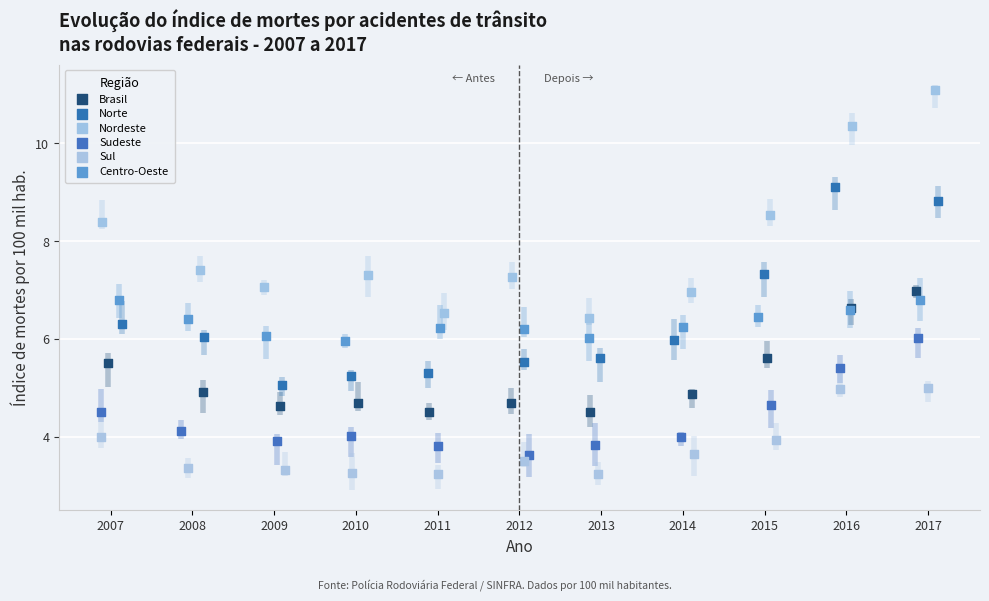

Which series reaches the minimum Y coordinate?

Sul